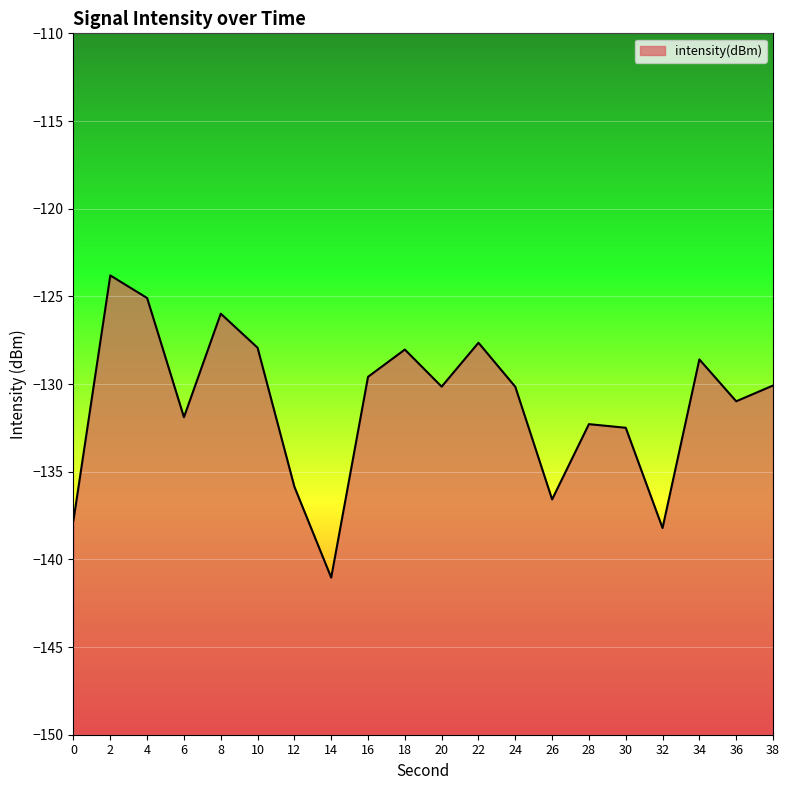

What is the sum of all values?

-2624.2